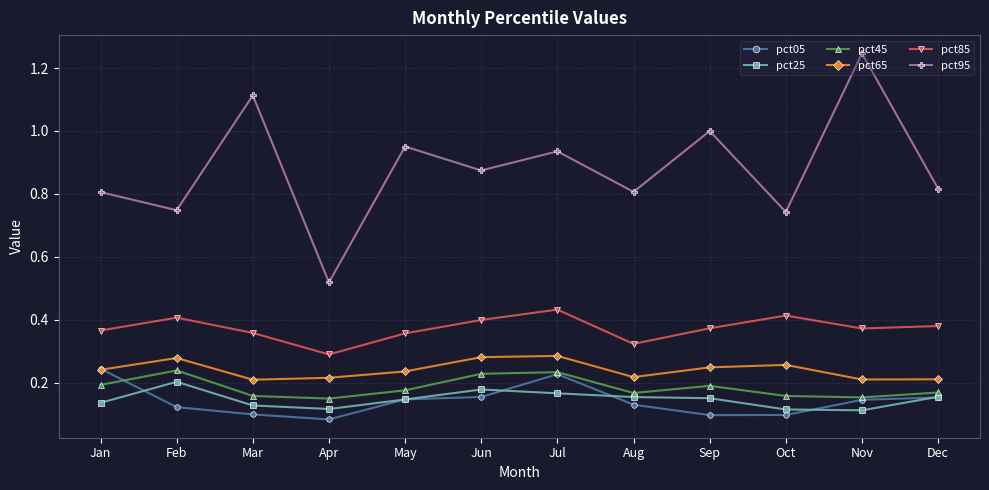

At which label is pct05 closest to 0?

Apr